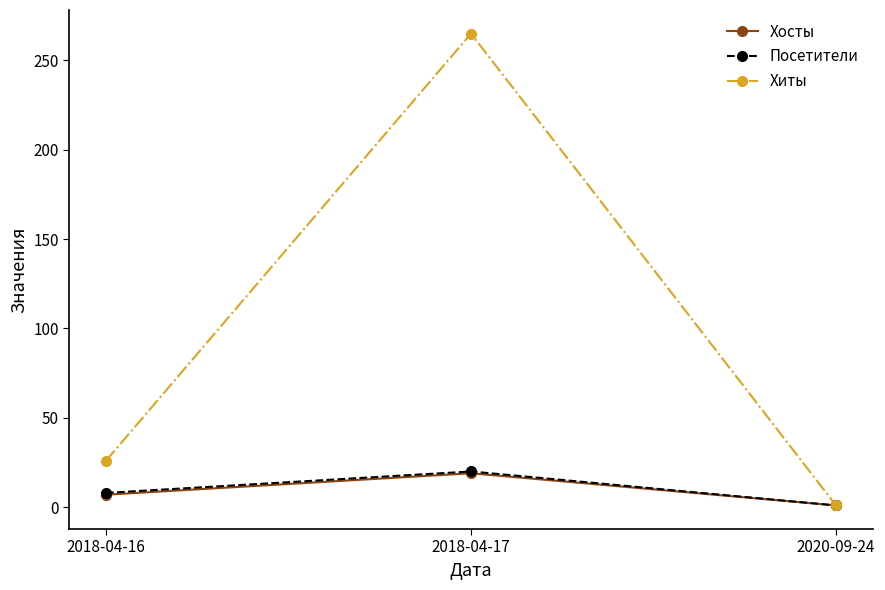

What is the difference between the highest and lowest values at 2018-04-16?

19